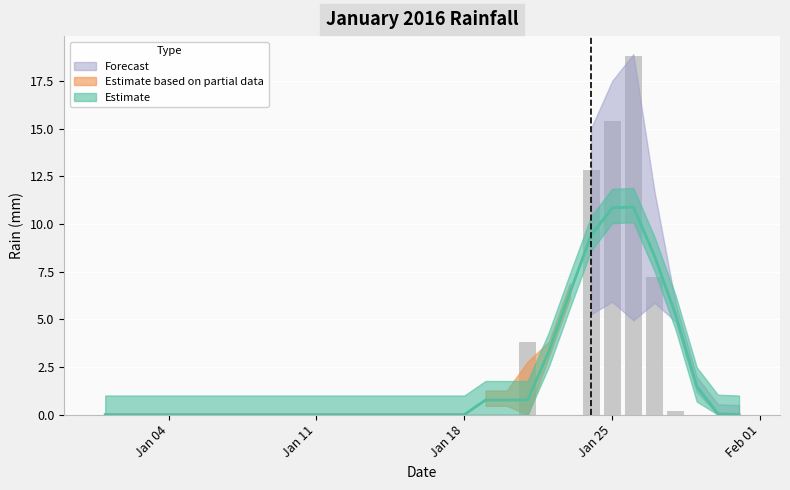

Rank the categories by value from lowest to highest.

2016-01-01, 2016-01-02, 2016-01-03, 2016-01-04, 2016-01-05, 2016-01-06, 2016-01-07, 2016-01-08, 2016-01-09, 2016-01-10, 2016-01-11, 2016-01-12, 2016-01-13, 2016-01-14, 2016-01-15, 2016-01-16, 2016-01-17, 2016-01-18, 2016-01-19, 2016-01-20, 2016-01-22, 2016-01-23, 2016-01-29, 2016-01-30, 2016-01-31, 2016-01-28, 2016-01-21, 2016-01-27, 2016-01-24, 2016-01-25, 2016-01-26